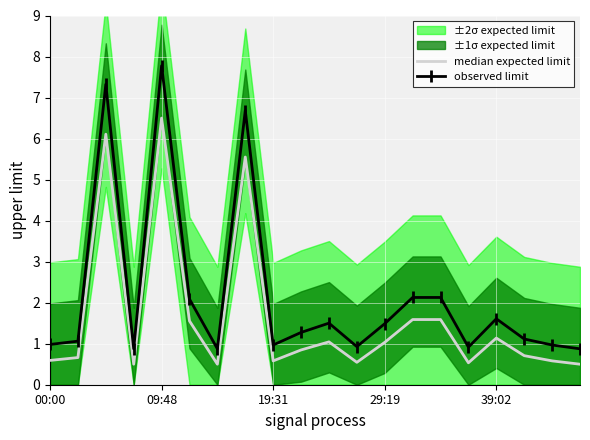

The value of median expected limit at 17 is 0.7. True or false?

True